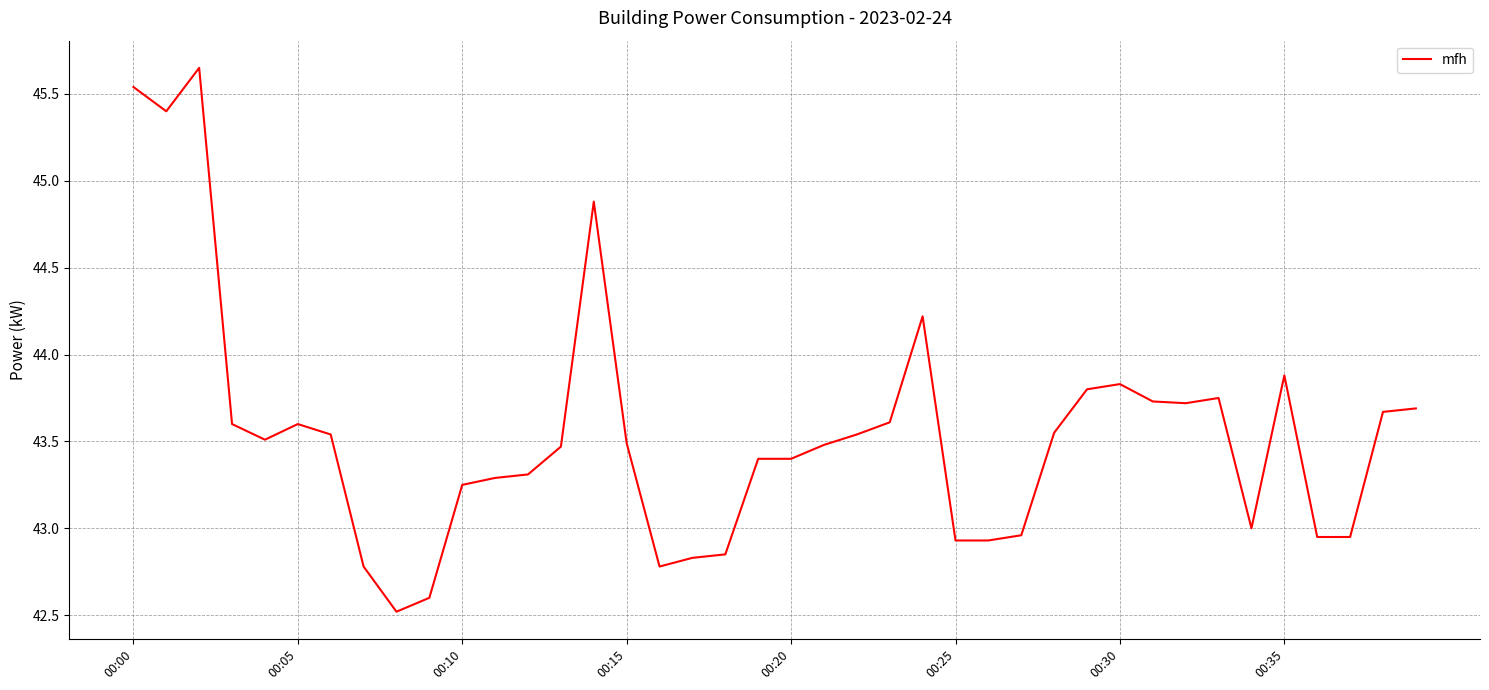

What is the difference between the maximum and minimum values?

3.1